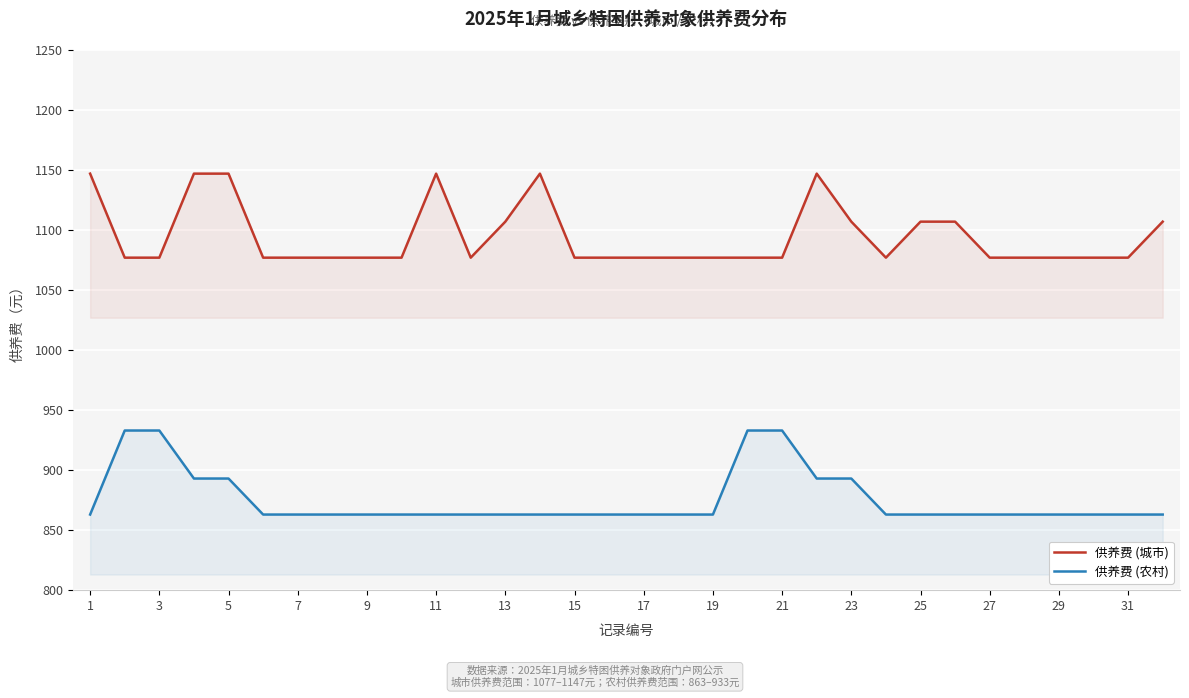

Which series has the largest total across all categories?

供养费 (城市)